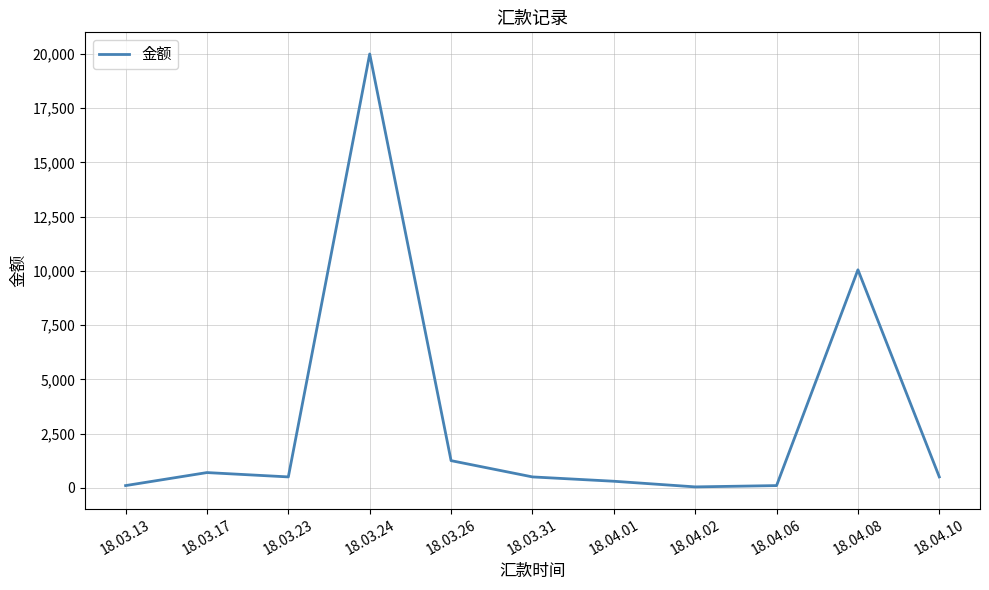

Is it true that the value at 18.04.01 is 300?

True